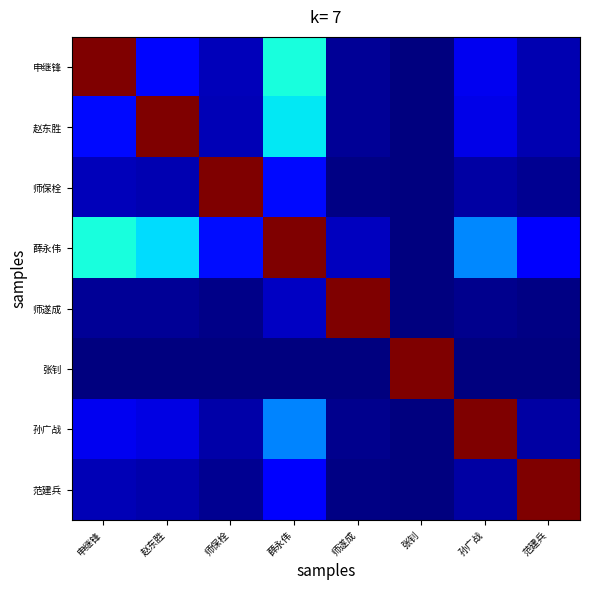

Which series has the largest total across all categories?

薛永伟